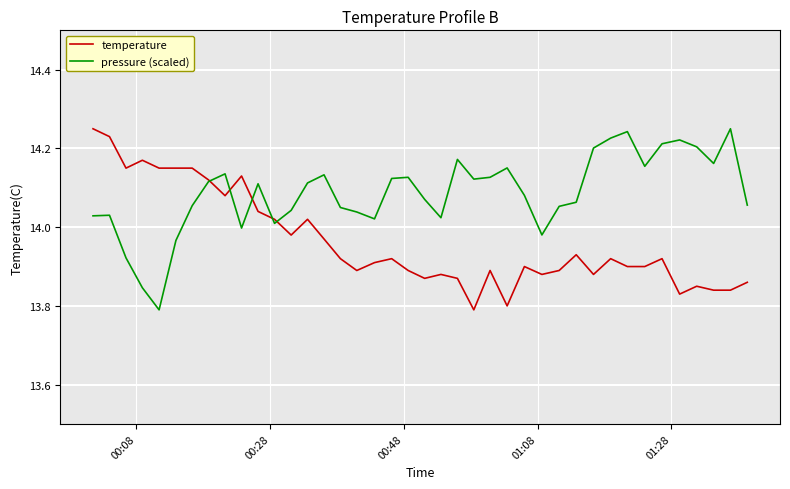

Rank the series by their average value, from highest to lowest.

pressure (scaled), temperature